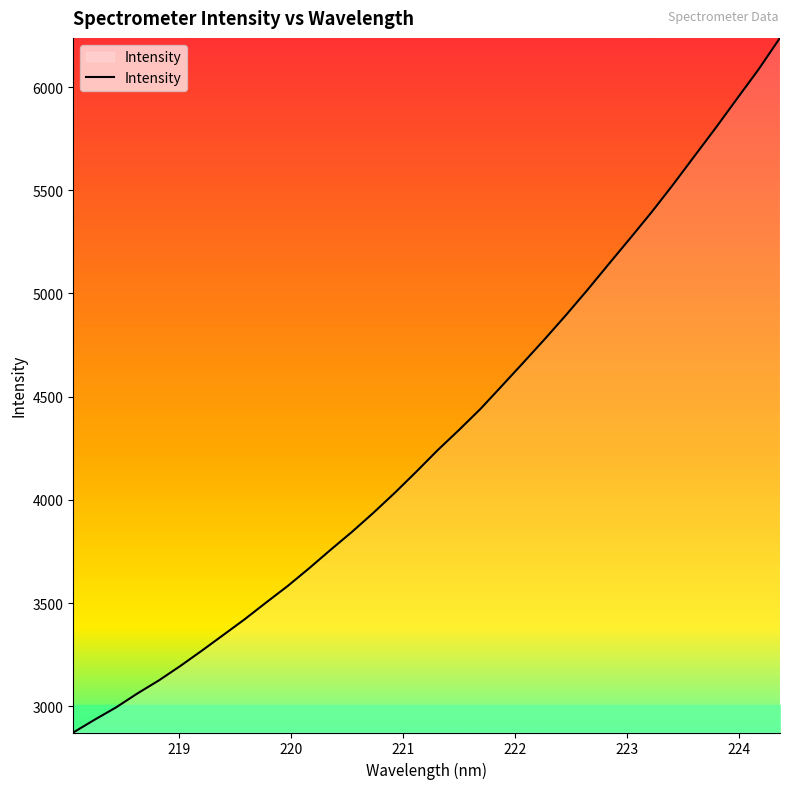

What is the difference between the maximum and minimum values?

3364.3